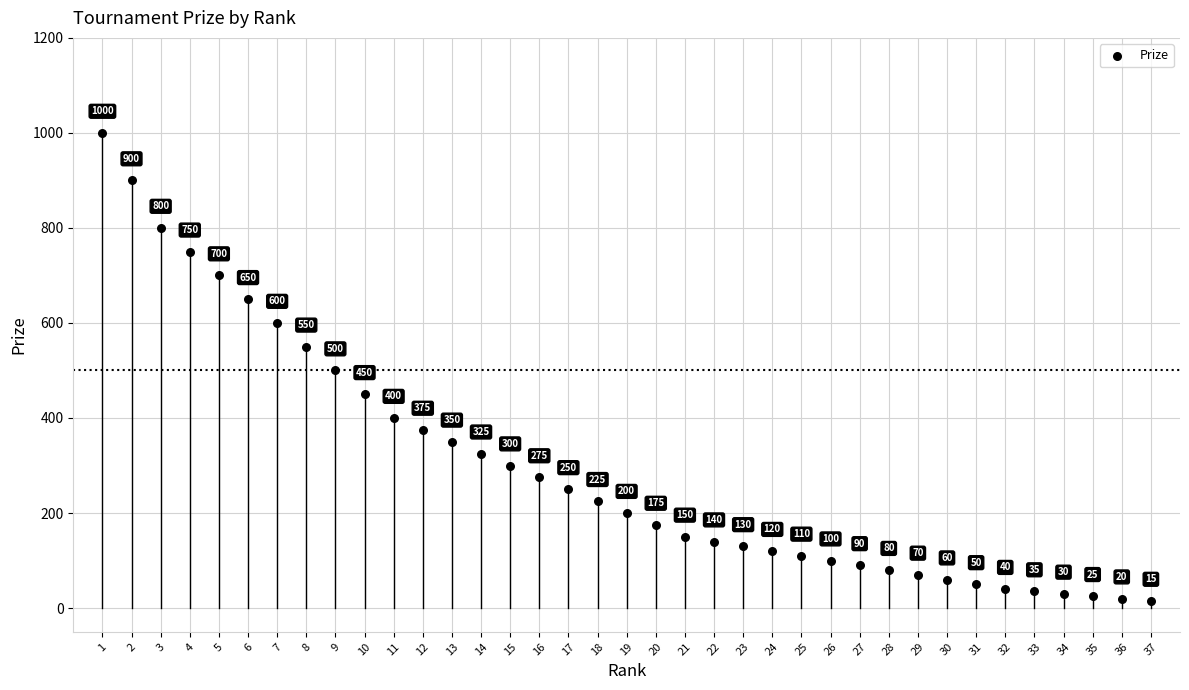

What Y value in the scatter plot is closest to 507?

500